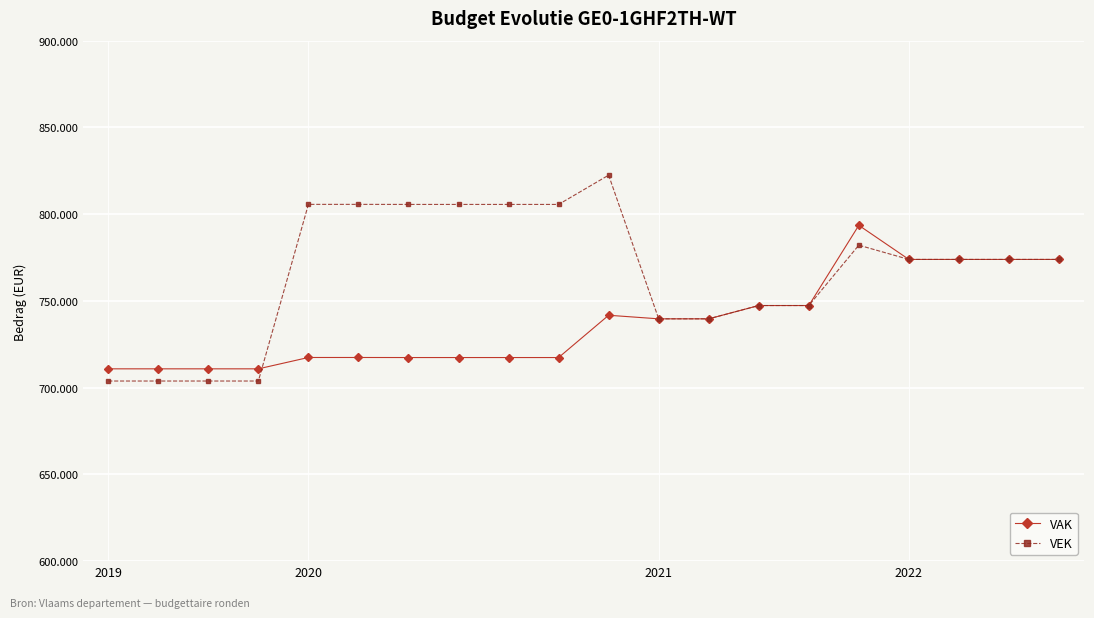

Which label corresponds to the smallest value in the chart?

2019